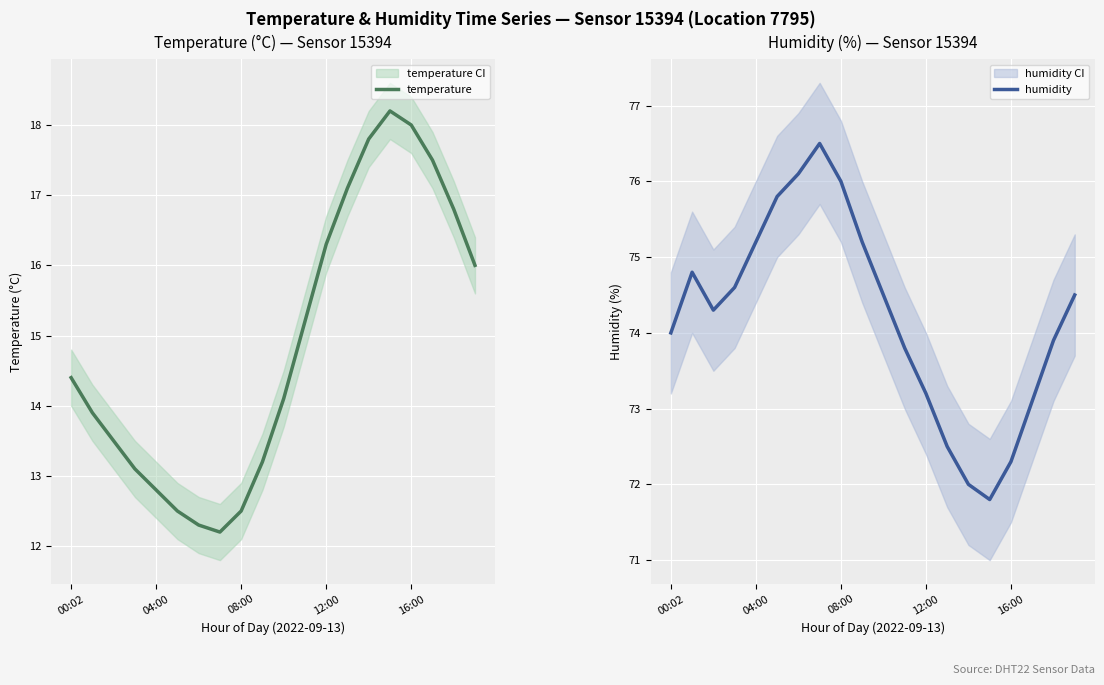

True or false: humidity has a value of 127.2 at 13.

False